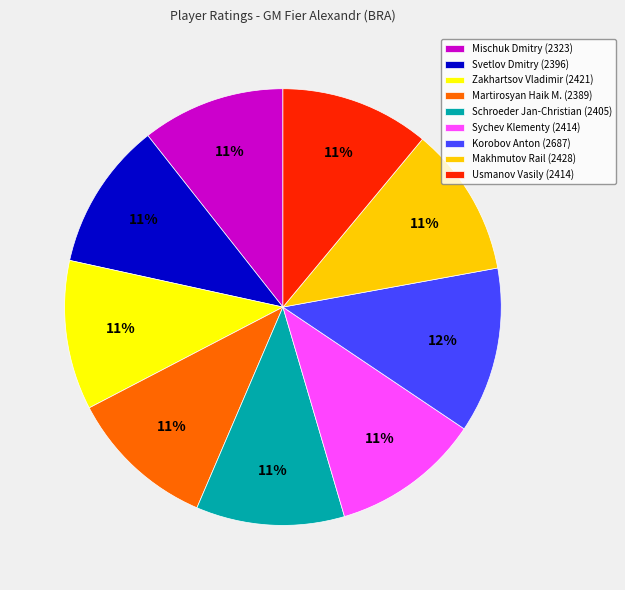

Is there a majority slice in this chart?

No